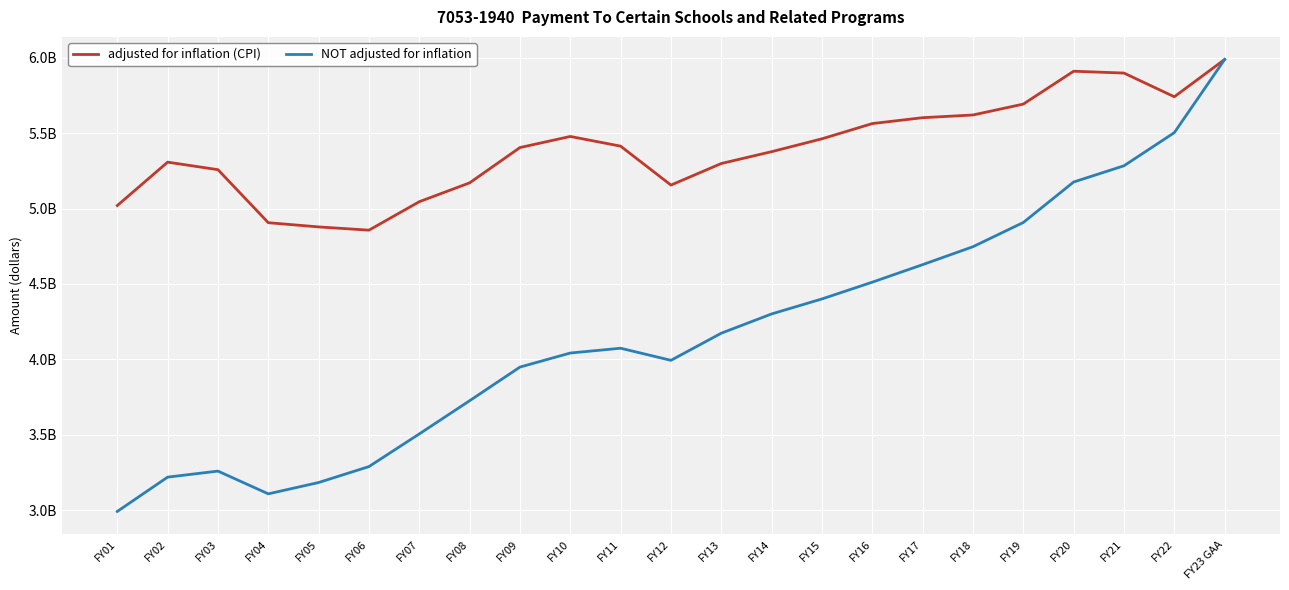

What are all the series names shown in the legend?

adjusted for inflation (CPI), NOT adjusted for inflation